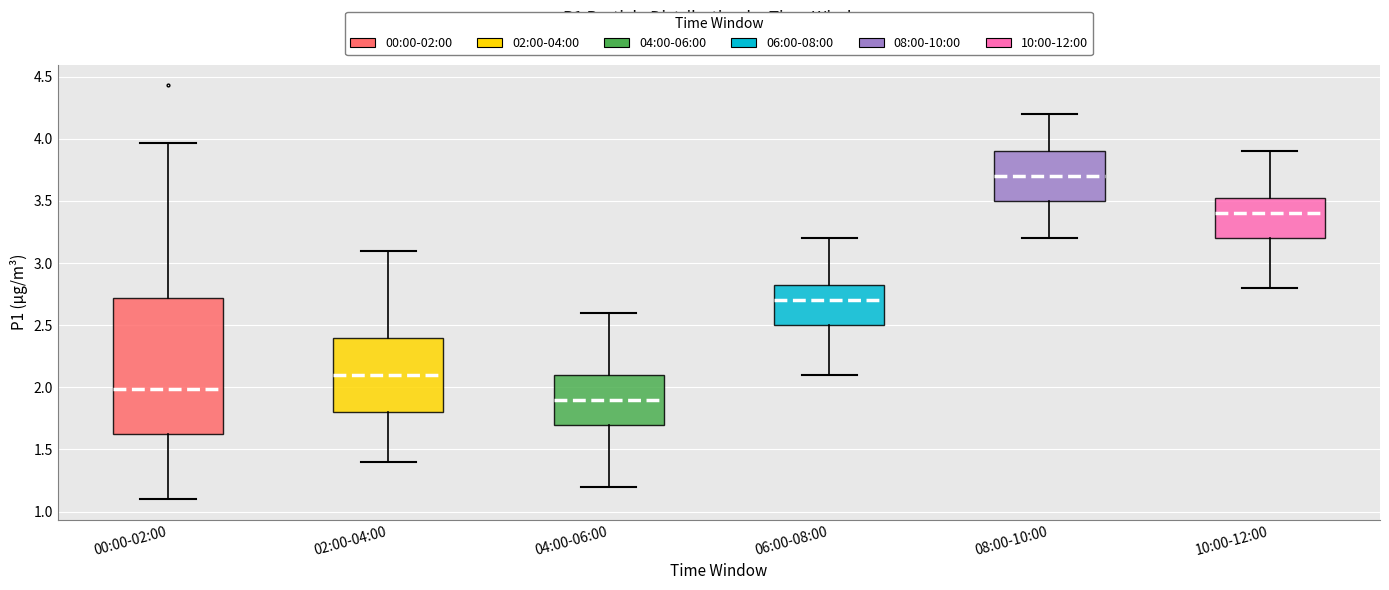

Reading left to right, transcribe this box plot: for each box, give where its median line is, the range the box spans, and where its two whiskers end, as read against the y-axis. The values are not printed on the chart, so give them approximately, as read against the axis.

00:00-02:00: median 2.00, box 1.60 to 2.70, whiskers 1.10 to 3.95
02:00-04:00: median 2.10, box 1.80 to 2.40, whiskers 1.40 to 3.10
04:00-06:00: median 1.90, box 1.70 to 2.10, whiskers 1.20 to 2.60
06:00-08:00: median 2.70, box 2.50 to 2.85, whiskers 2.10 to 3.20
08:00-10:00: median 3.70, box 3.50 to 3.90, whiskers 3.20 to 4.20
10:00-12:00: median 3.40, box 3.20 to 3.55, whiskers 2.80 to 3.90